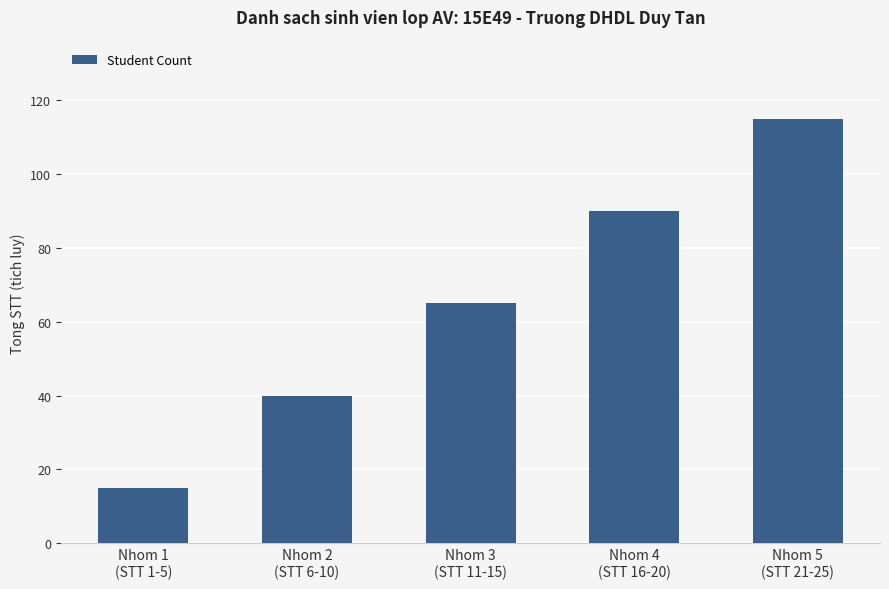

What position from the right is Nhom 1
(STT 1-5)?

5